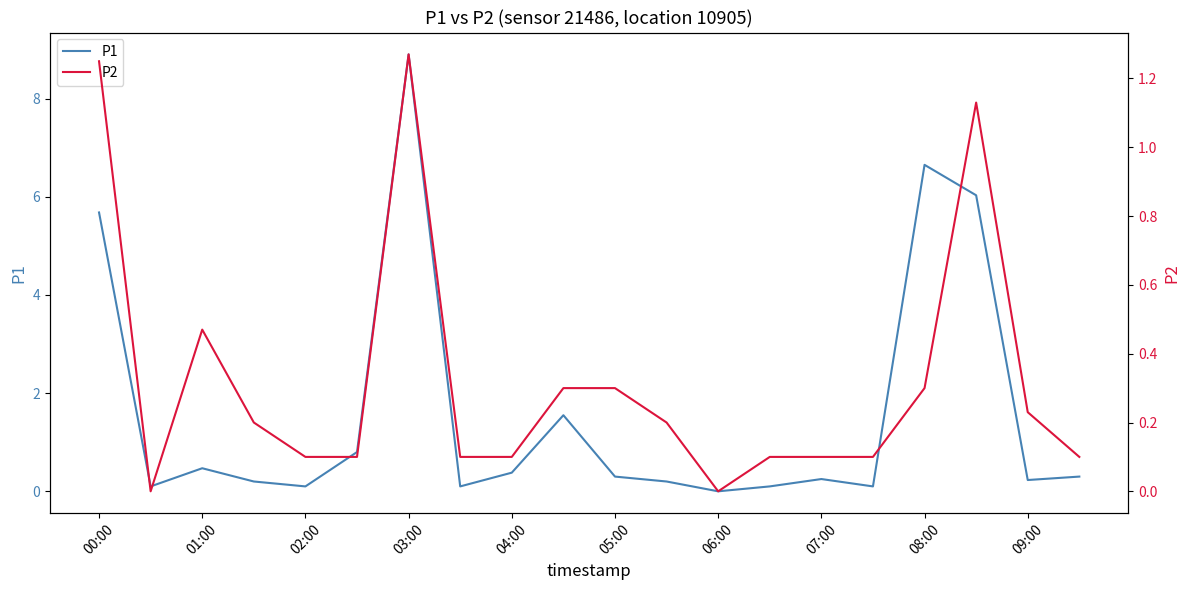

Which category has the highest value in the P1 series?

03:00